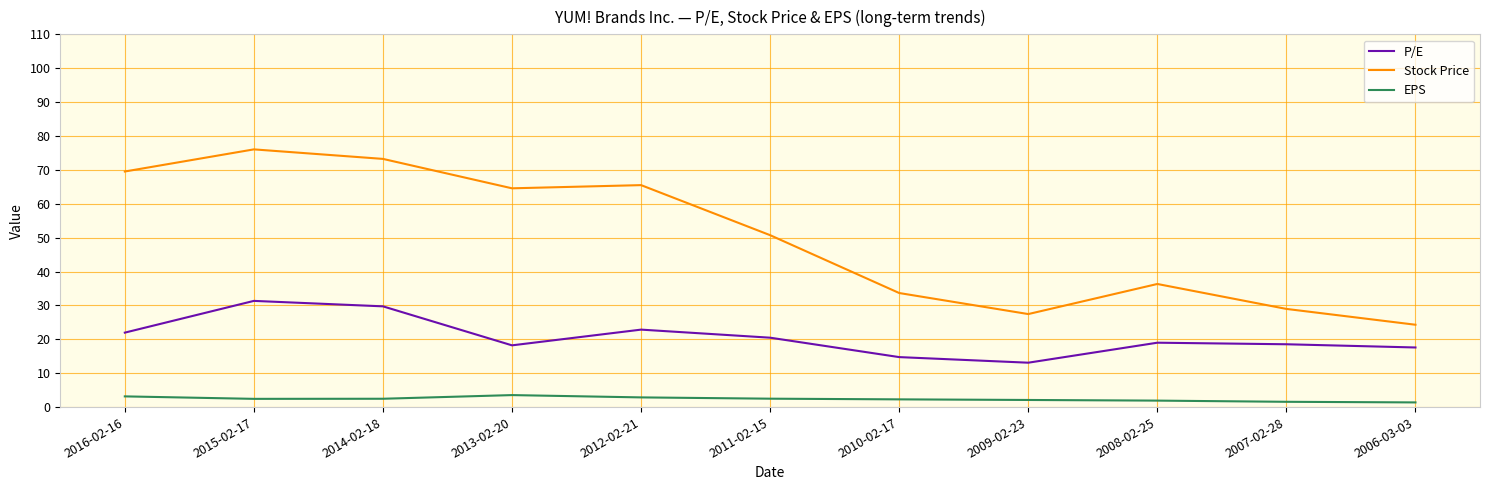

Rank the series at 2014-02-18 from highest to lowest value.

Stock Price, P/E, EPS